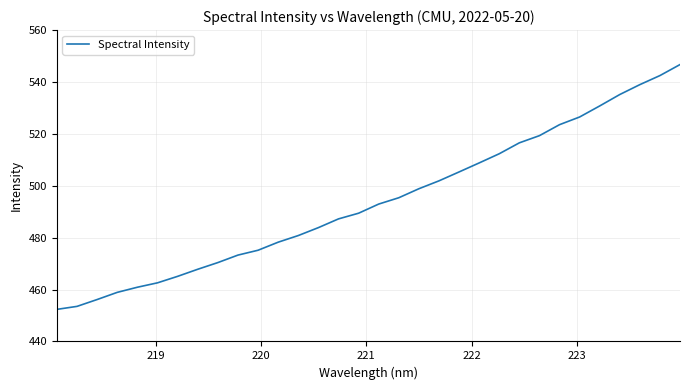

What is the maximum value shown in the chart?

546.7